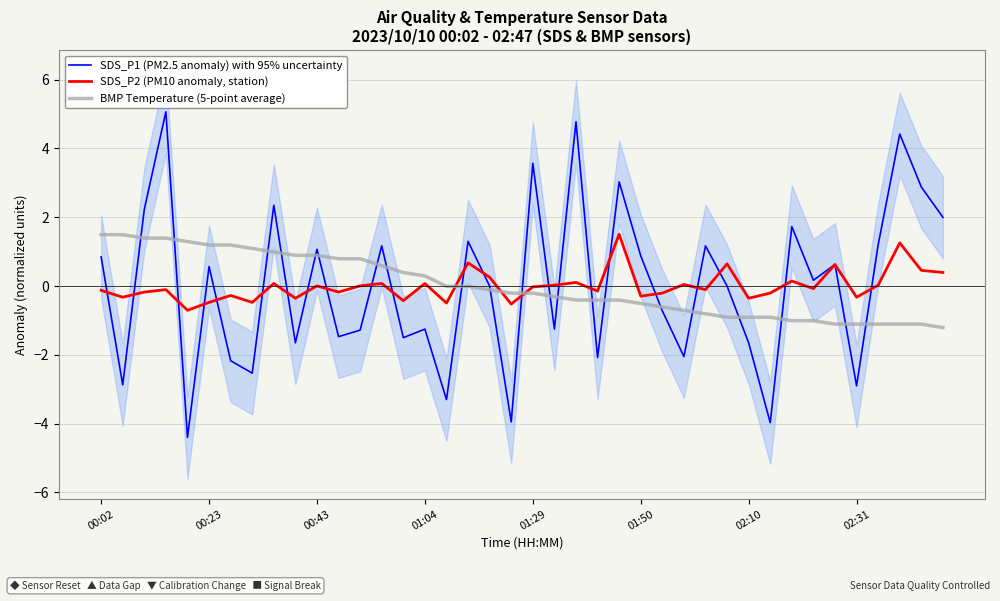

How many lines are shown in the chart?

3